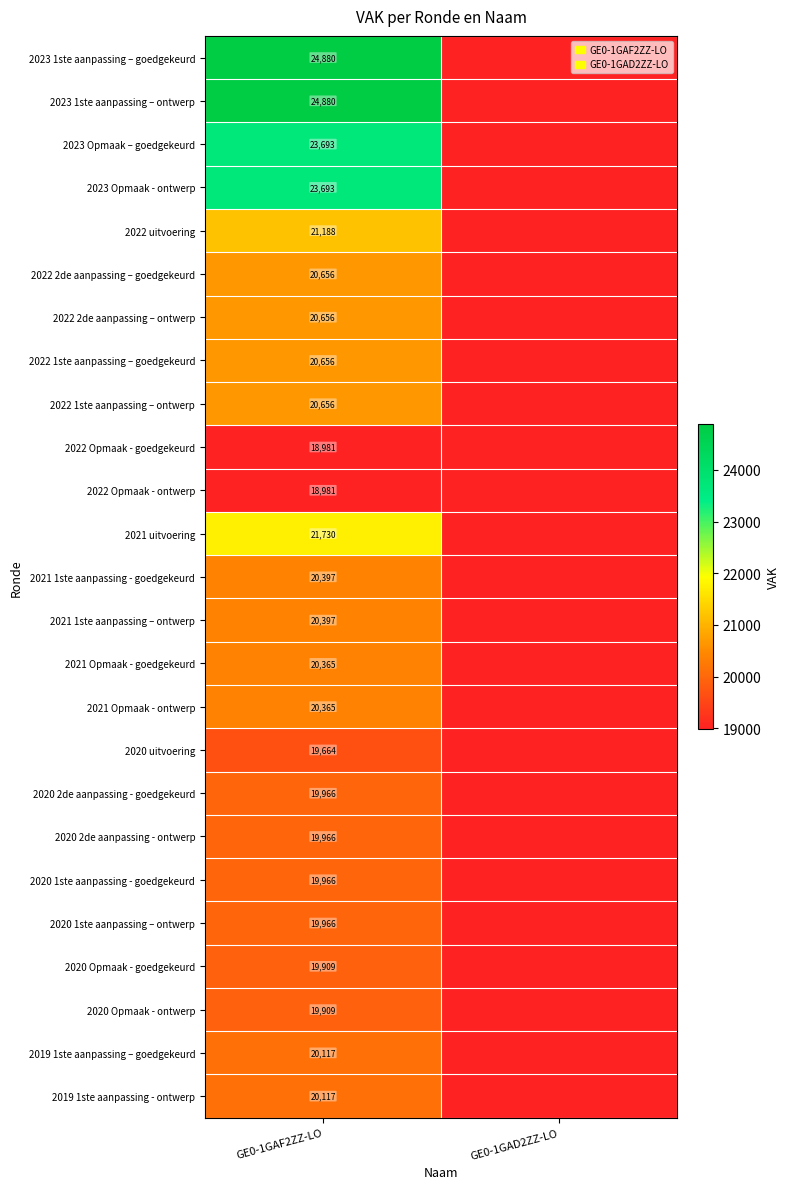

The value of 2022 2de aanpassing – goedgekeurd at GE0-1GAF2ZZ-LO is 20656. True or false?

True